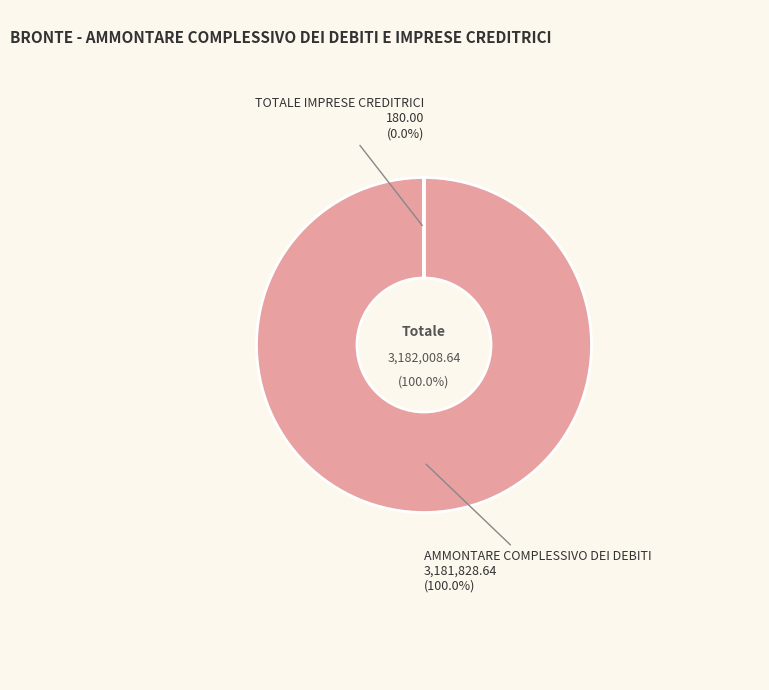

To the nearest percent, what is the combined percentage of TOTALE IMPRESE CREDITRICI and AMMONTARE COMPLESSIVO DEI DEBITI?

100%